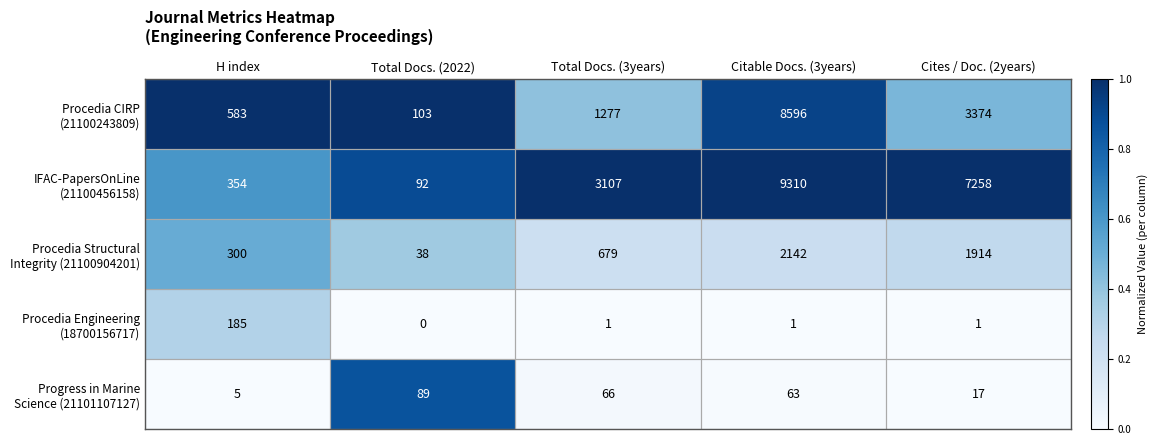

At which category is the sum across all series the highest?

Citable Docs. (3years)